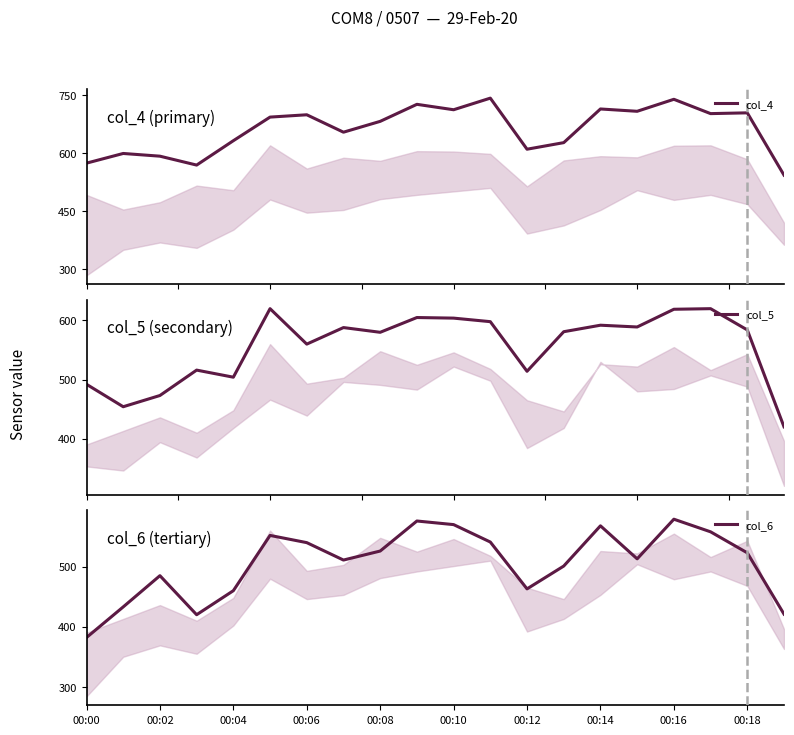

At which category is the sum across all series the highest?

00:16